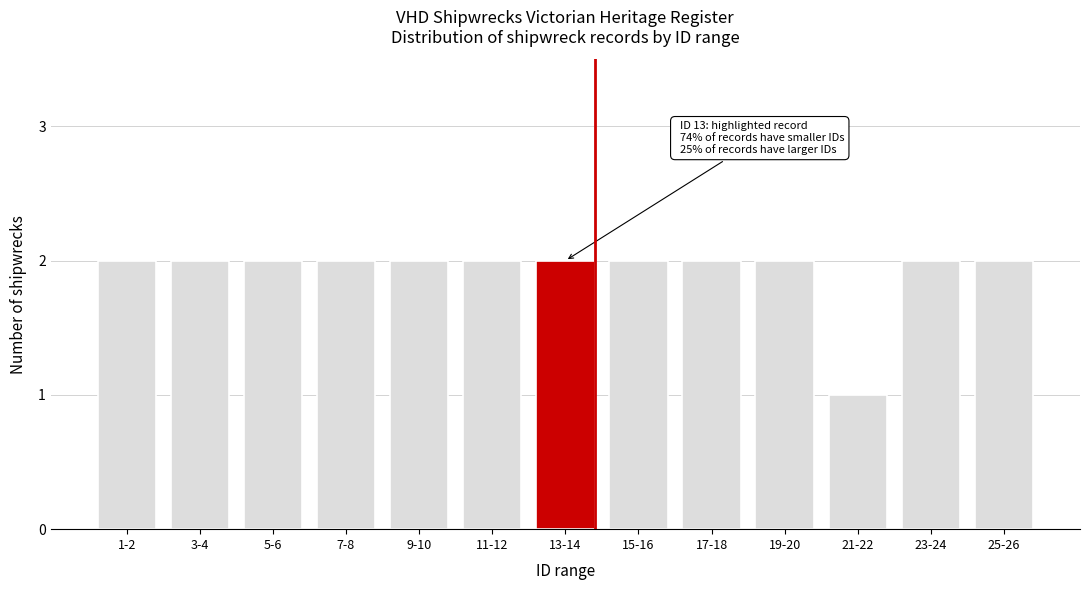

Reading right to left, what are all the values shown in this chart?

2	2	1	2	2	2	2	2	2	2	2	2	2